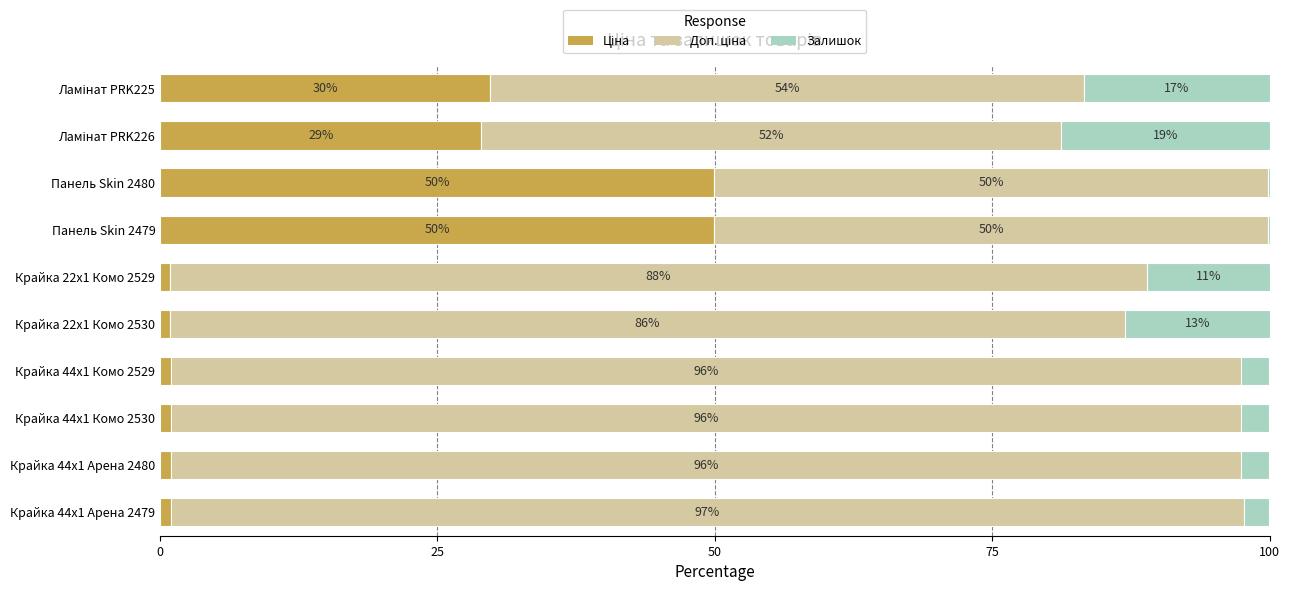

How many distinct data groups are displayed?

3